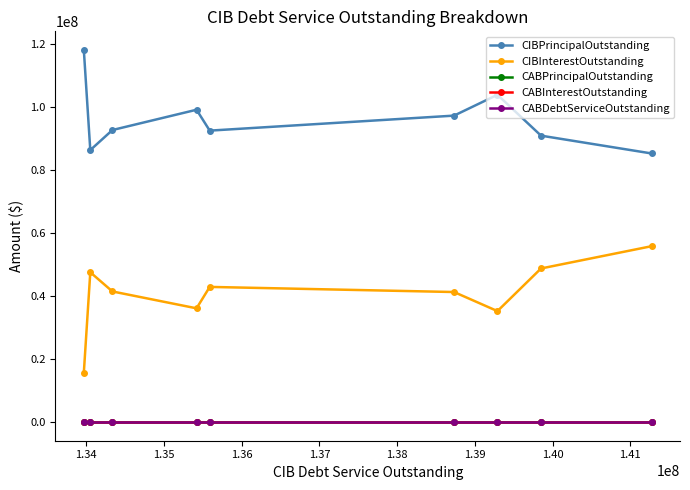

What is the spread (max minus min) of values at 1.37?

92625000.0